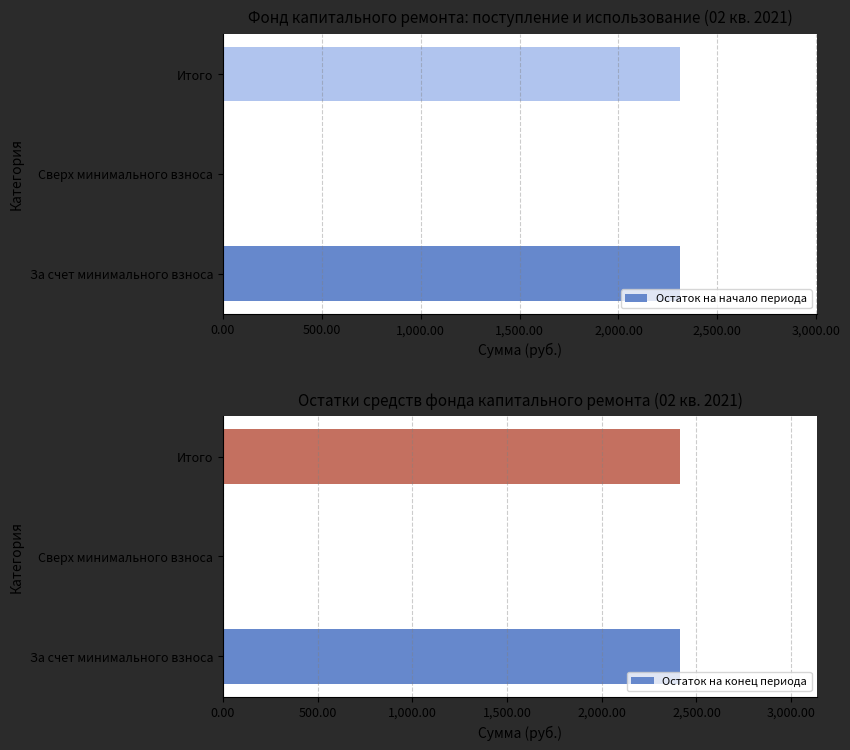

Reading left to right, list all the values displayed in this chart.

Остаток на начало периода: 2311.3	0.0	2311.3
Остаток на конец периода: 2413.4	0.0	2413.4